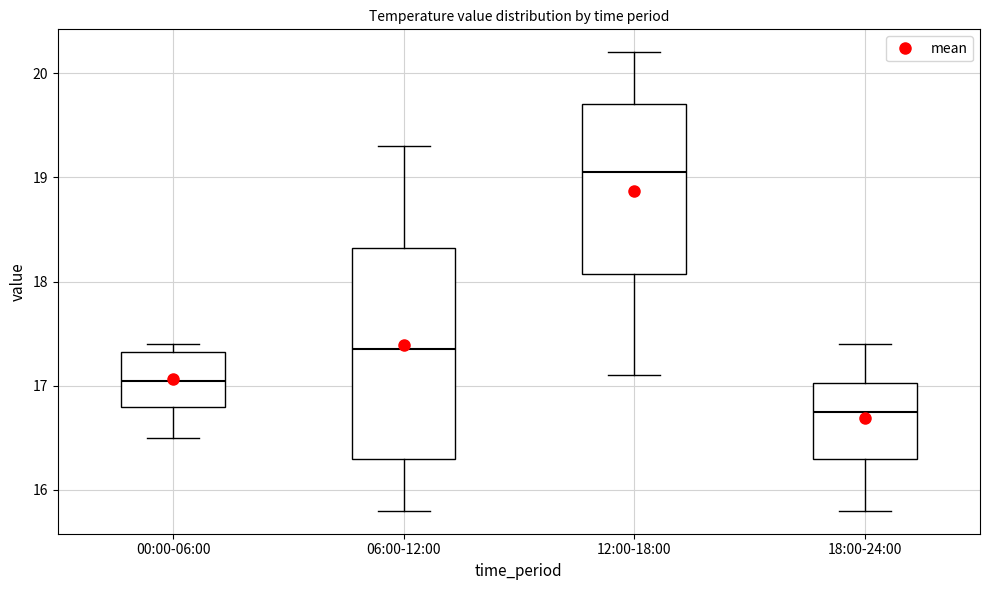

Reading left to right, transcribe this box plot: for each box, give where its median line is, the range the box spans, and where its two whiskers end, as read against the y-axis. The values are not printed on the chart, so give them approximately, as read against the axis.

00:00-06:00: median 17.1, box 16.8 to 17.3, whiskers 16.5 to 17.4
06:00-12:00: median 17.4, box 16.3 to 18.3, whiskers 15.8 to 19.3
12:00-18:00: median 19.1, box 18.1 to 19.7, whiskers 17.1 to 20.2
18:00-24:00: median 16.8, box 16.3 to 17.0, whiskers 15.8 to 17.4